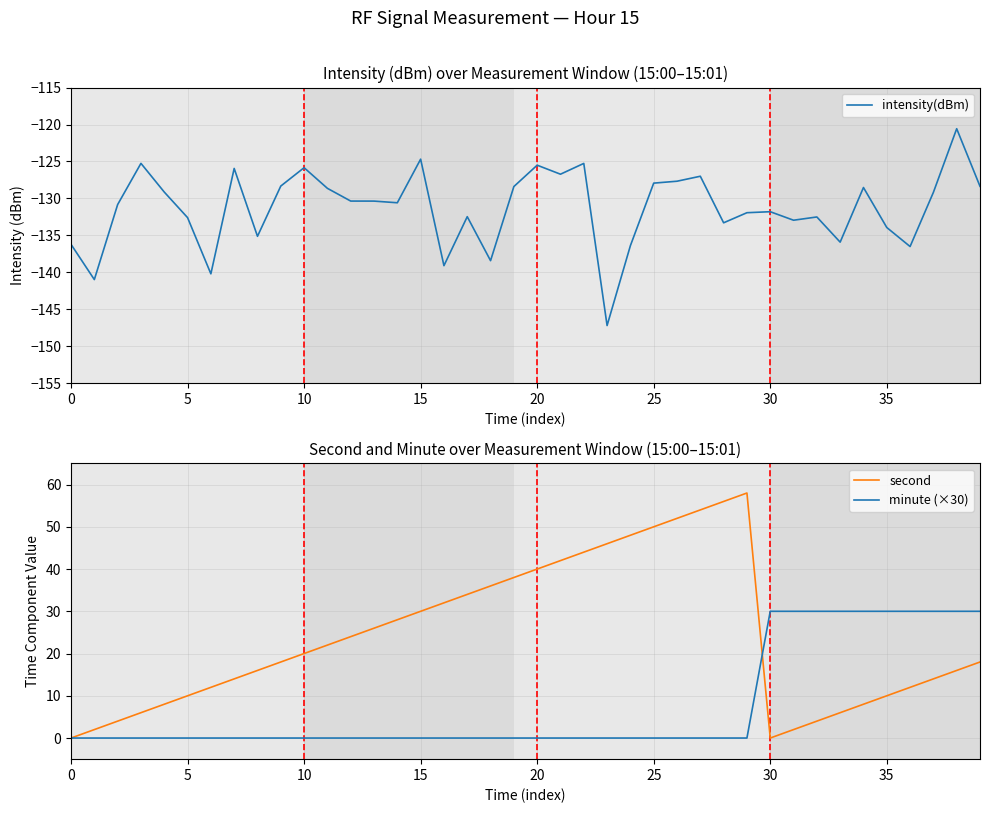

Which series has the largest total across all categories?

second